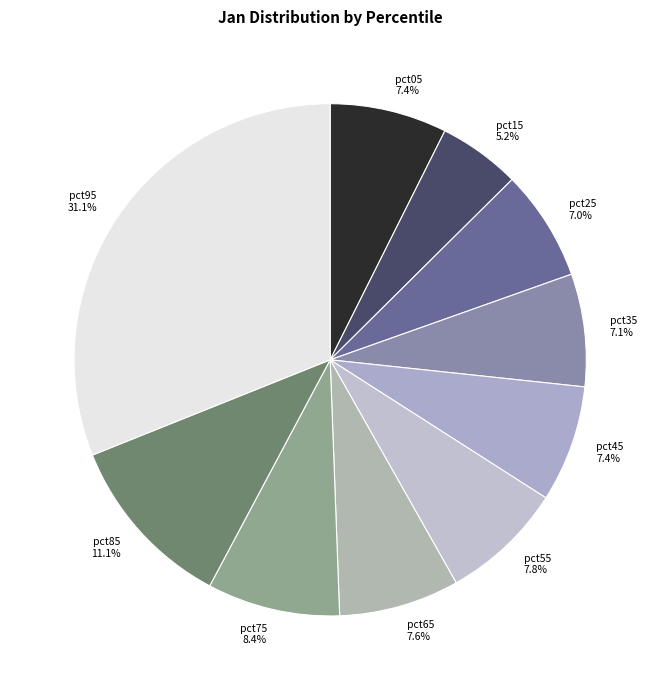

What portion of the pie excludes pct45 7.4%?

92.6%